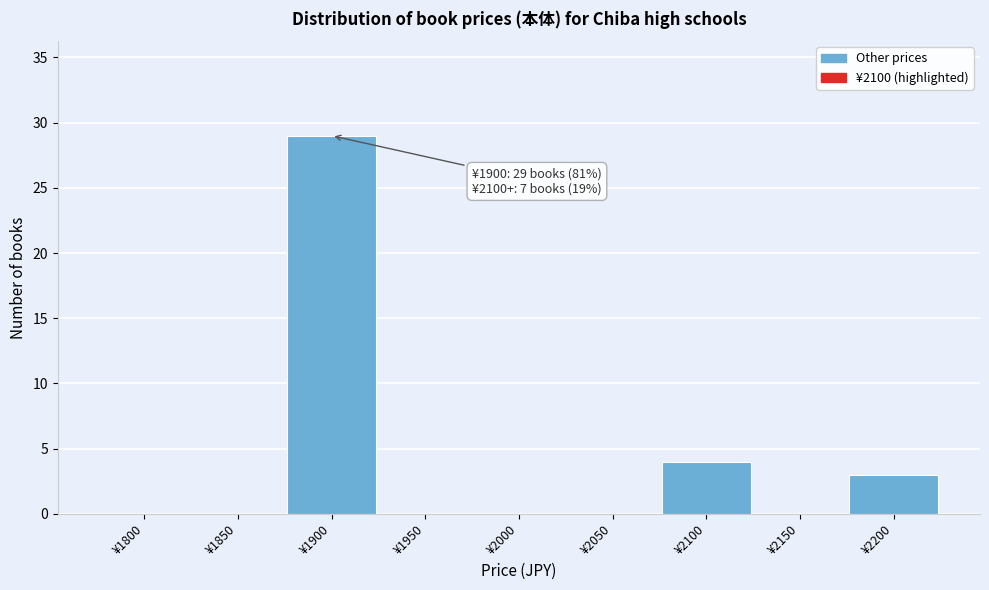

Reading left to right, what are all the values shown in this chart?

¥1800=0	¥1850=0	¥1900=29	¥1950=0	¥2000=0	¥2050=0	¥2100=4	¥2150=0	¥2200=3